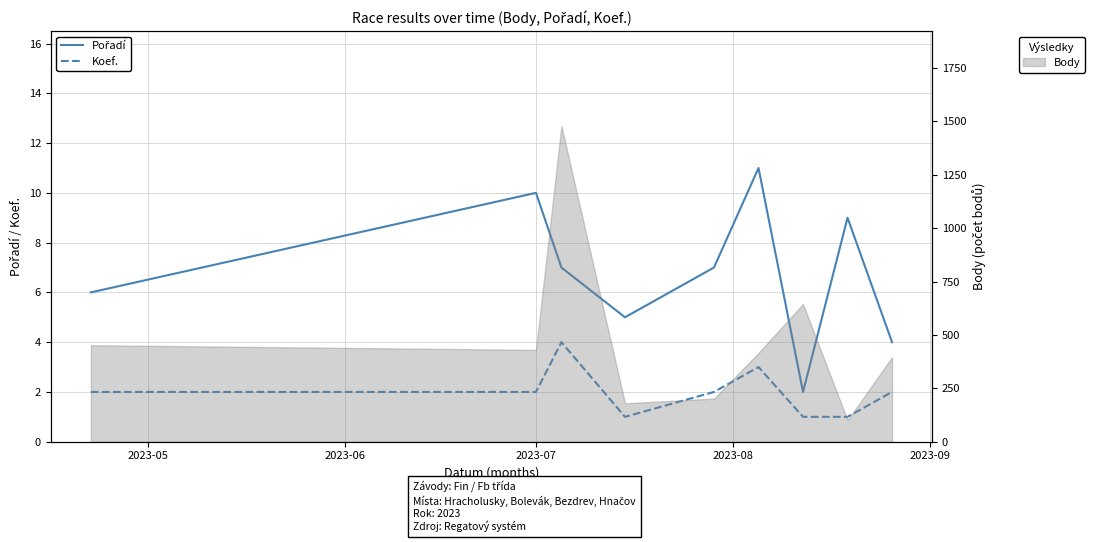

What is the highest value of the Body series?

1479